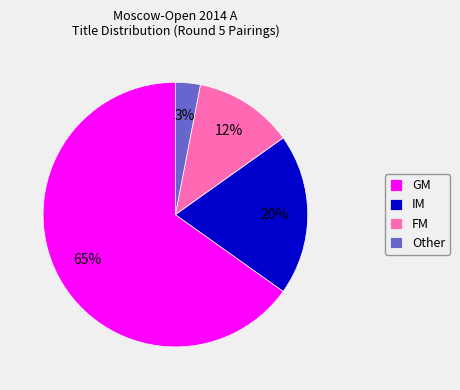

Is there any slice that represents more than half of the pie?

Yes